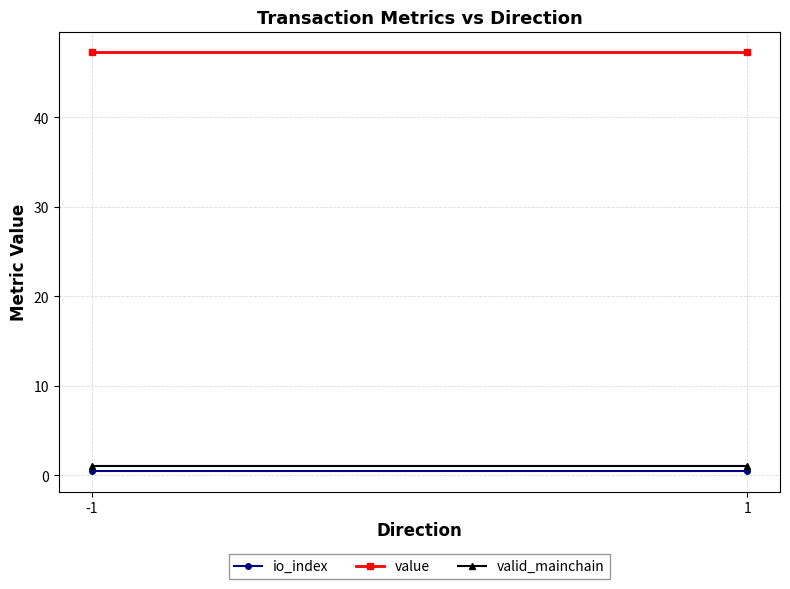

Where is io_index nearest to the value 0?

-1